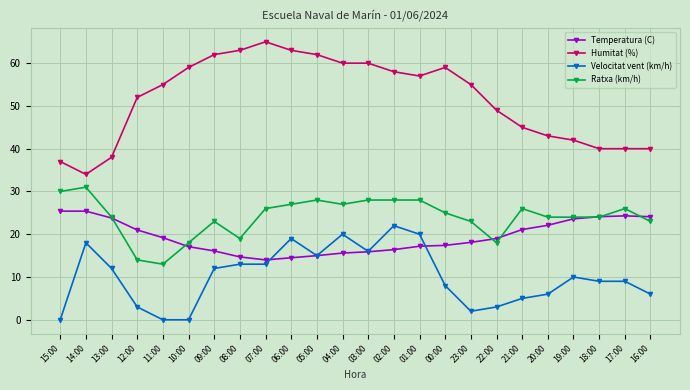

Which category has the highest value across all series?

07:00